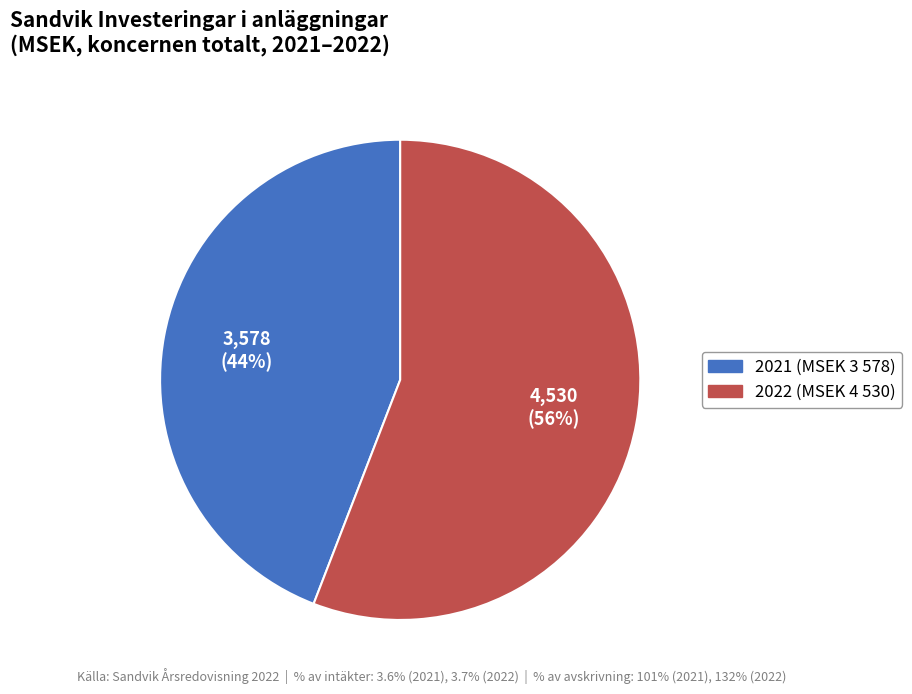

Is there a majority slice in this chart?

Yes